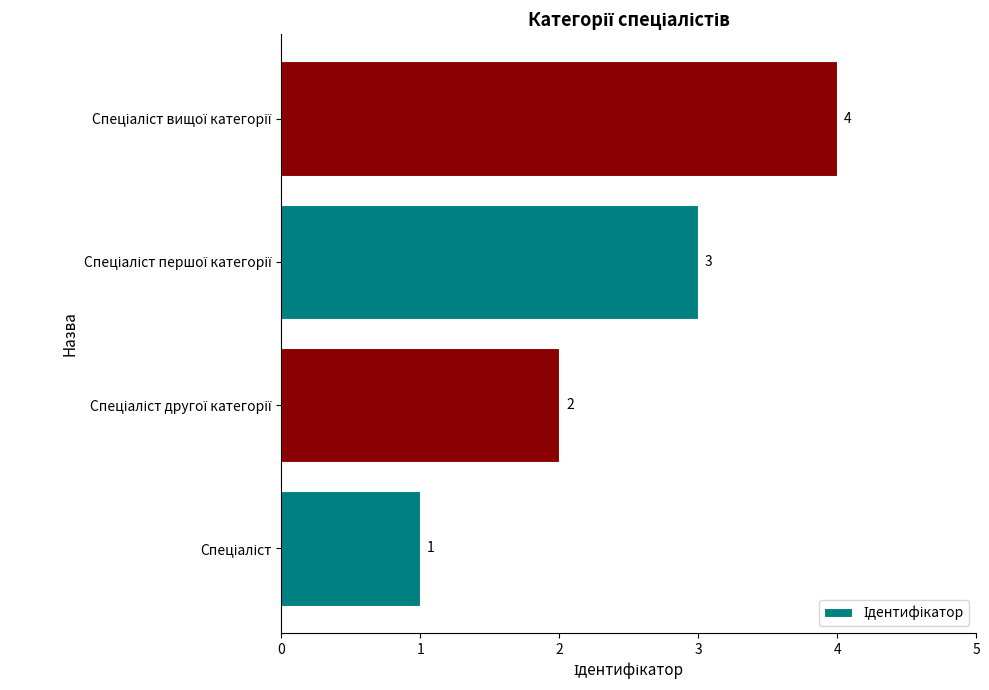

Are the bars horizontal?

Yes